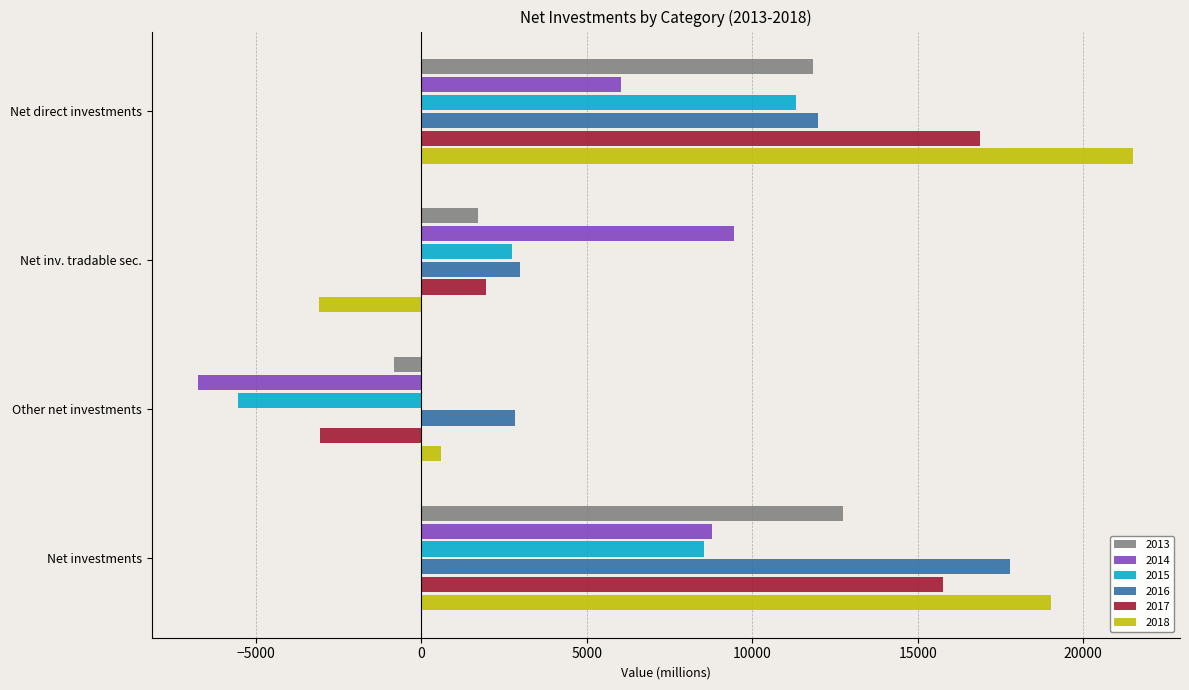

Which series has the widest spread of values?

2018